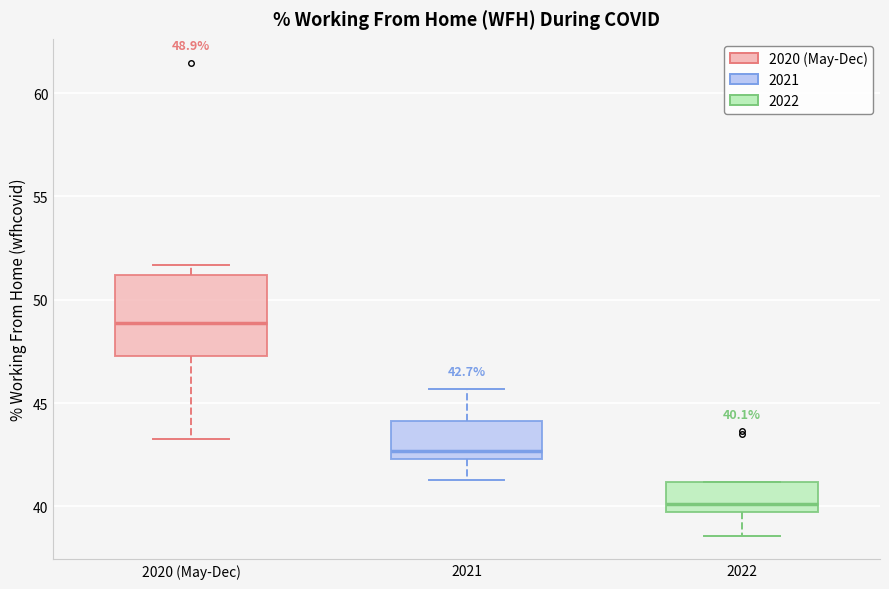

Which box has the lowest median line?

2022